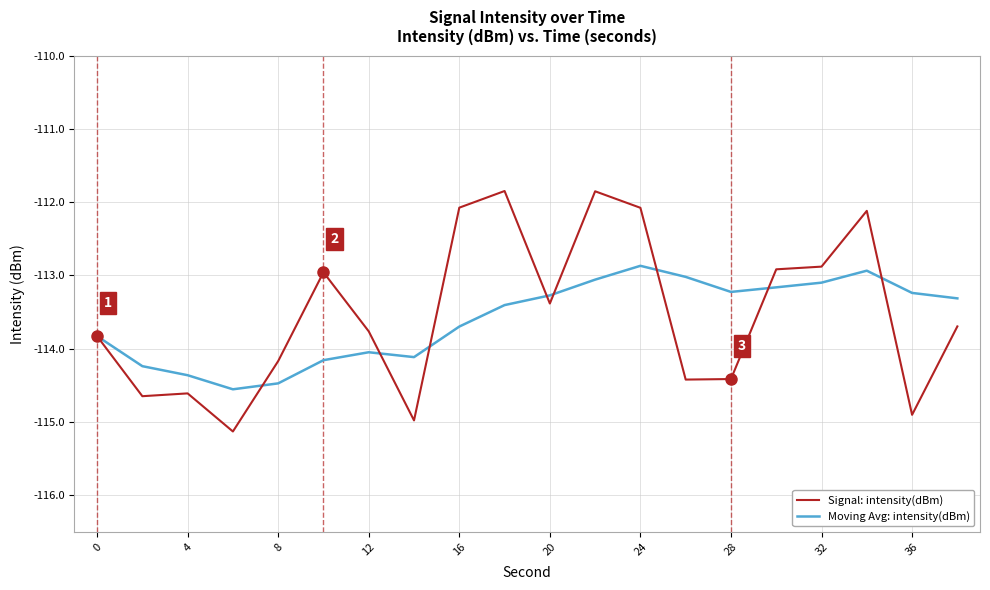

Is this an area chart (filled region under the line)?

No